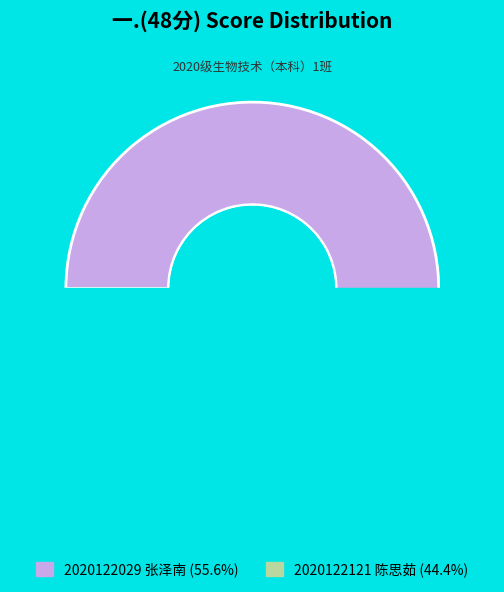

To the nearest percent, what percentage of the pie is 2020122121
陈思茹?

44%